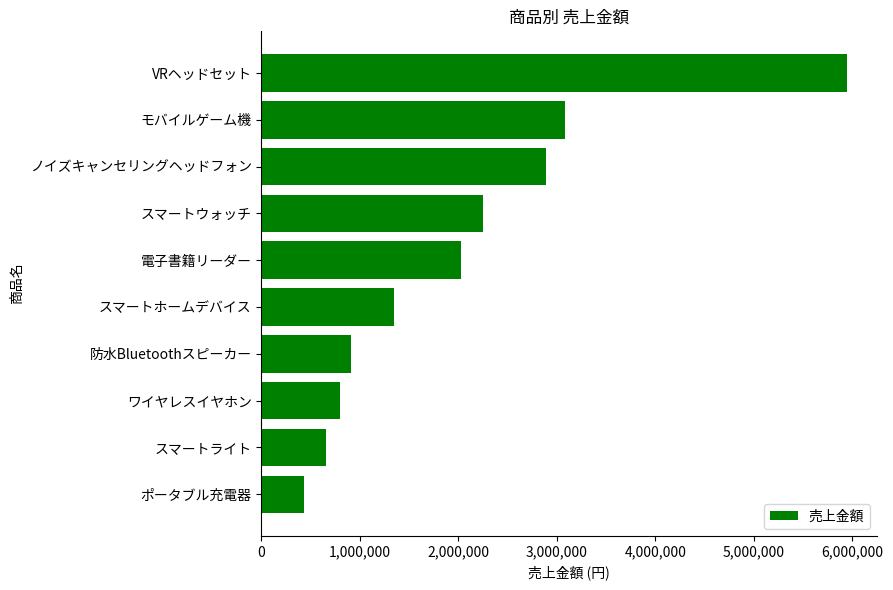

What is the change in value from スマートライト to VRヘッドセット?

+5290000